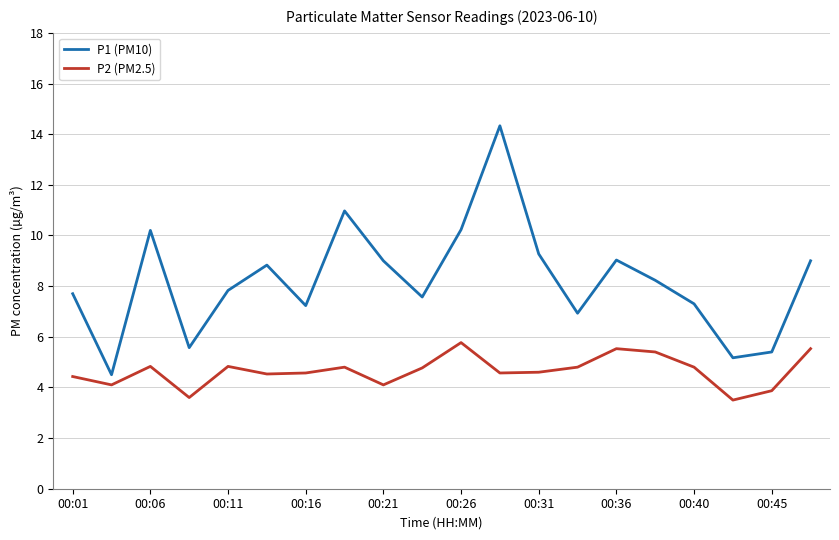

Which series has the largest total across all categories?

P1 (PM10)